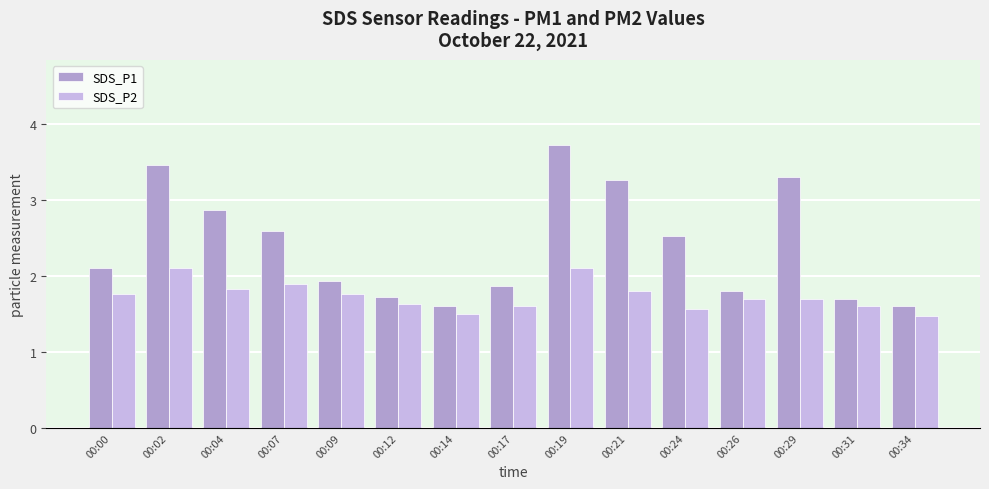

At which category is the sum across all series the highest?

00:19